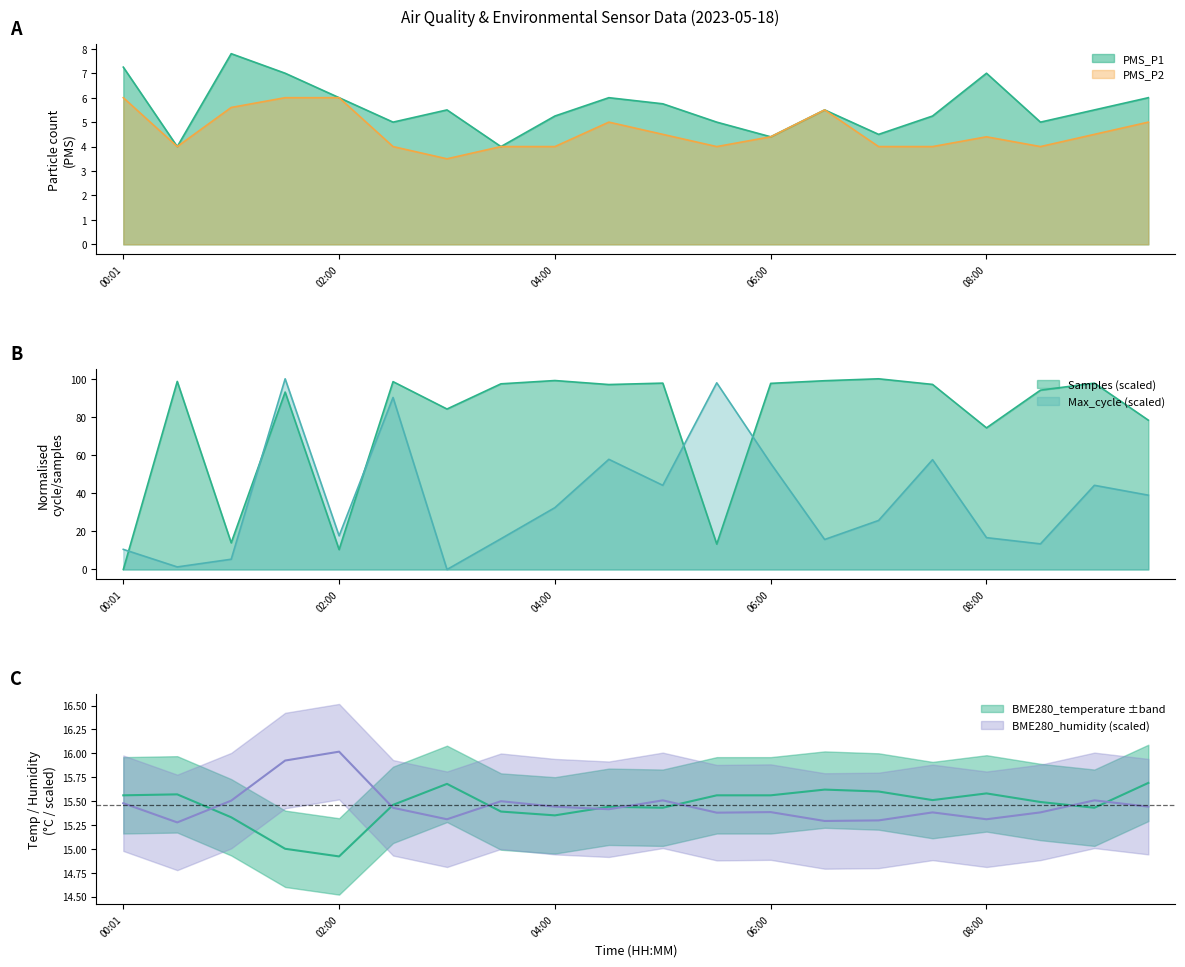

What is the difference between the highest and lowest values at 00:01?

9.6